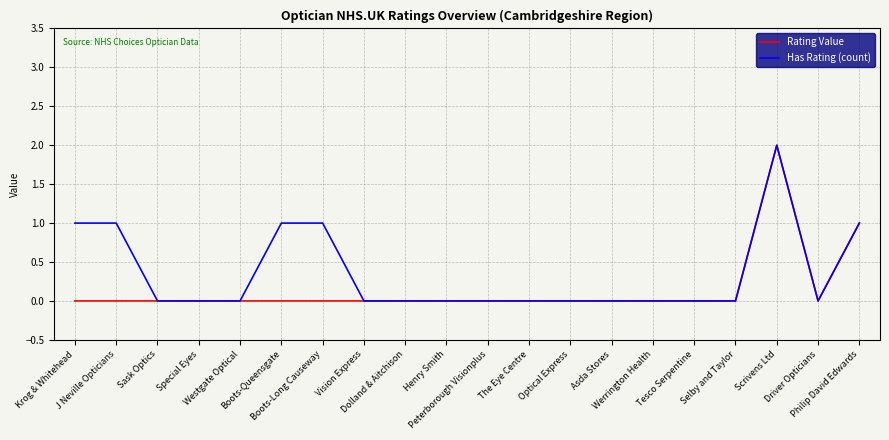

Which series has the largest total across all categories?

Has Rating (count)